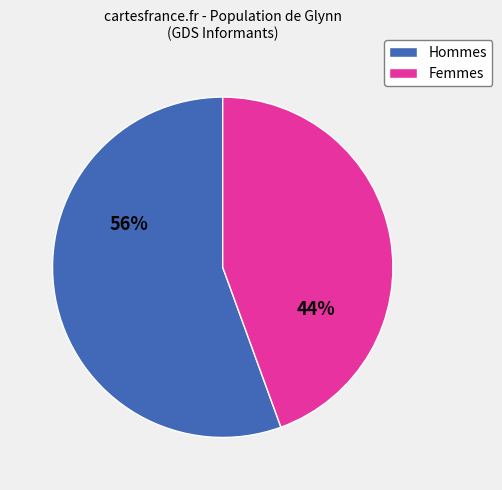

Does any single category account for the majority?

Yes